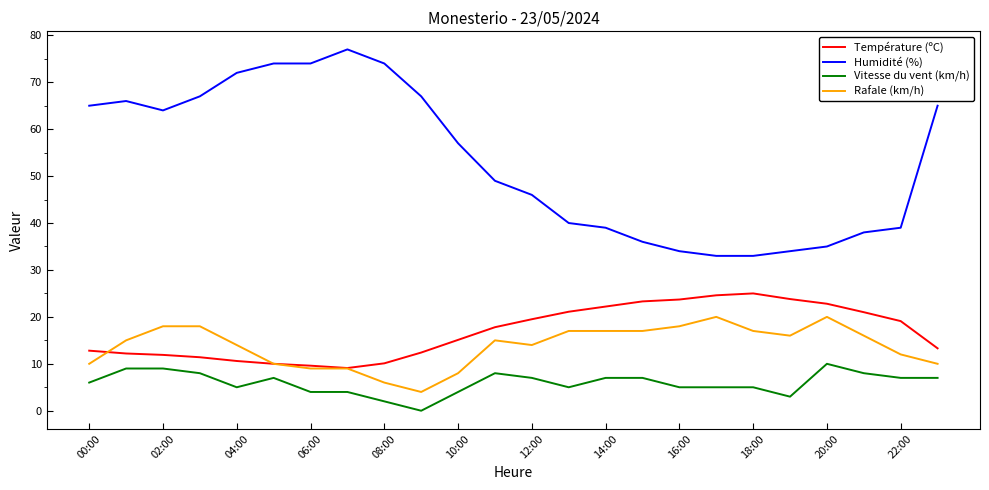

Rank the series by their maximum value, from lowest to highest.

Vitesse du vent (km/h), Rafale (km/h), Température (ºC), Humidité (%)